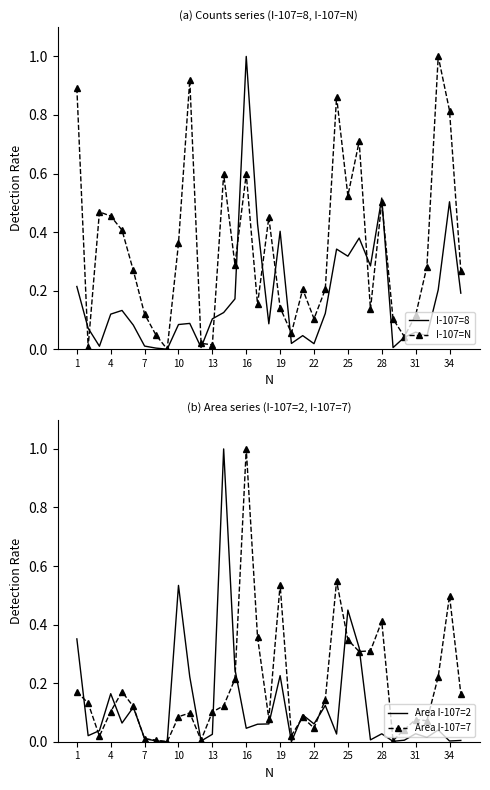

What is the average value of the Area I-107=2 series?

0.1